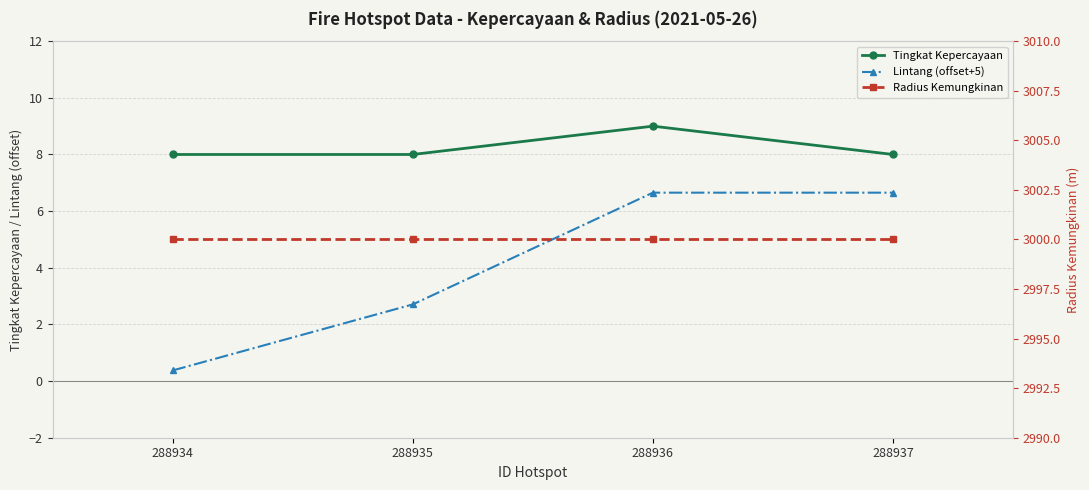

Count the number of categories in the chart.

4